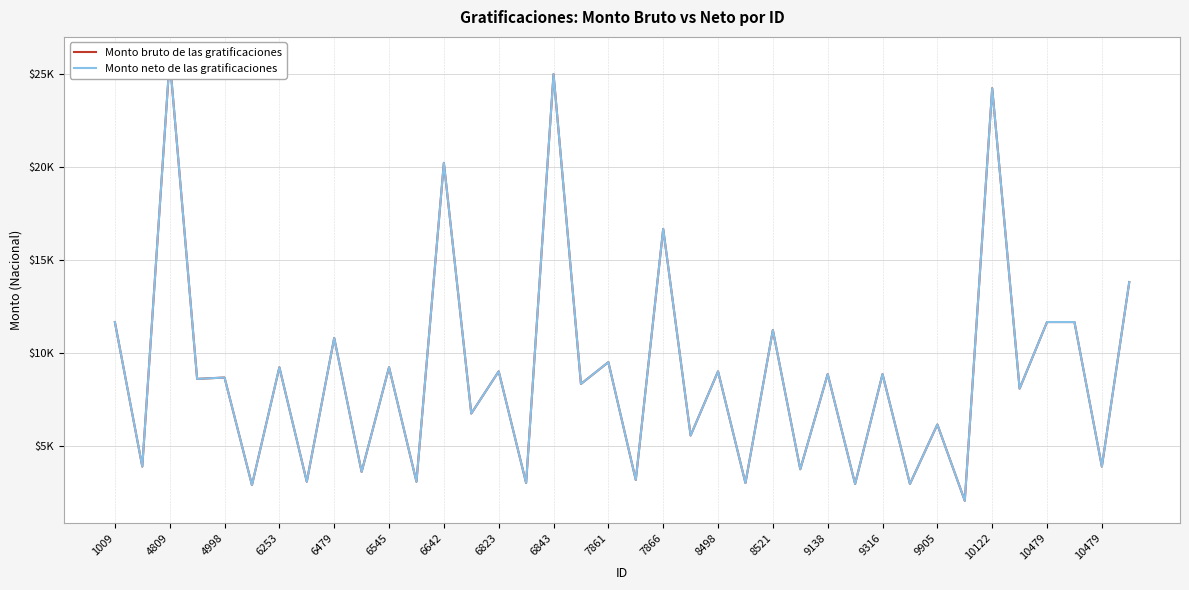

True or false: Monto bruto de las gratificaciones has more than 2 points higher than both neighbors.

True